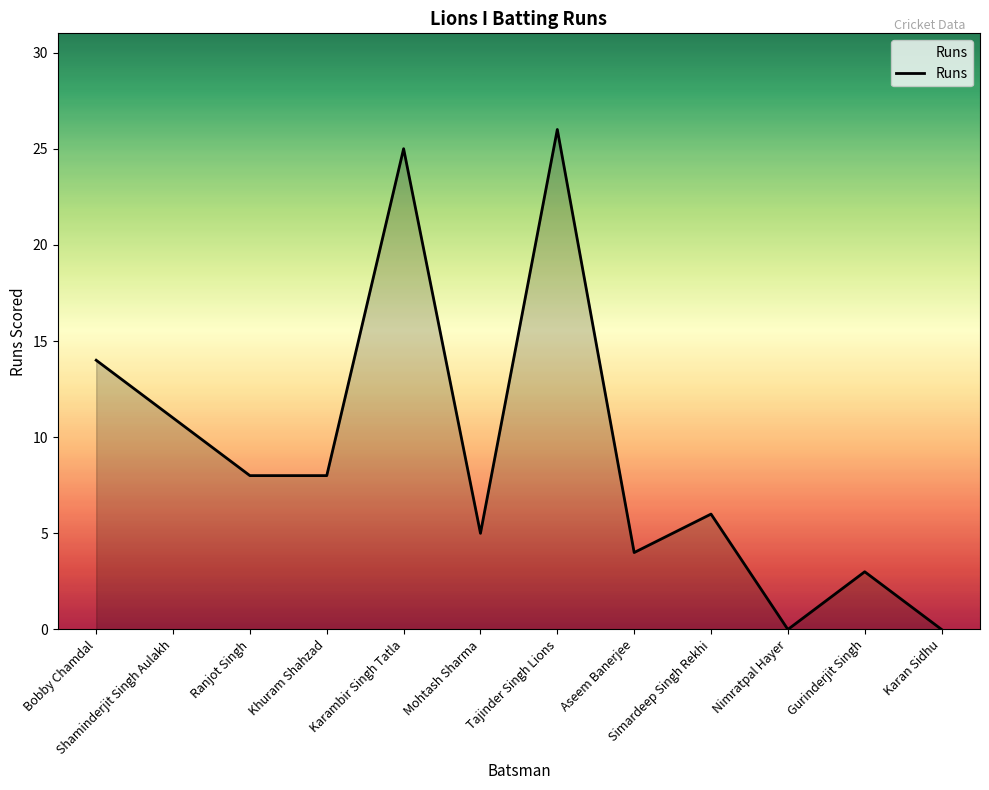

Is it true that the value at Karan Sidhu is 0?

True